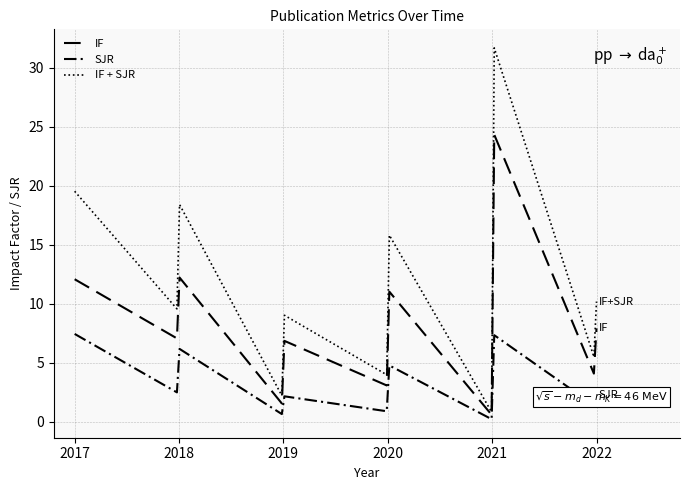

What is the difference between the second highest and second lowest values in the IF series?

11.7